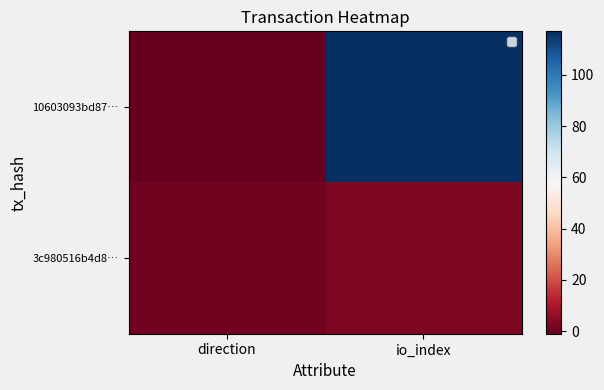

Reading right to left, what are all the values shown in this chart?

10603093bd87…: io_index=117	direction=-1
3c980516b4d8…: io_index=3	direction=1